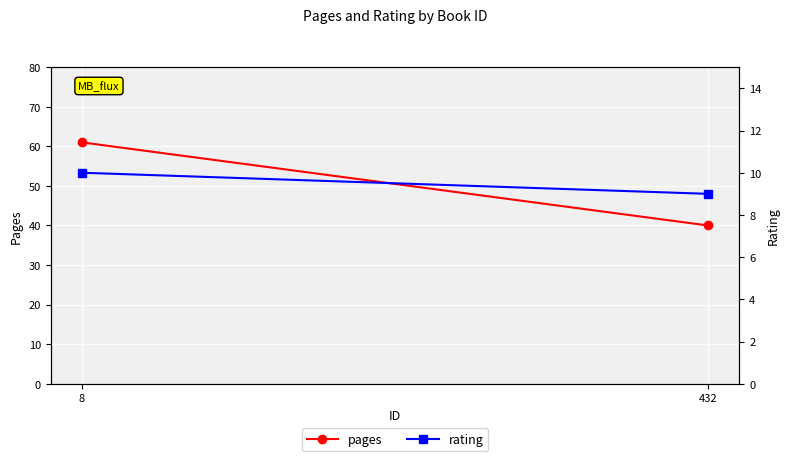

Rank the categories by rating value from lowest to highest.

432, 8